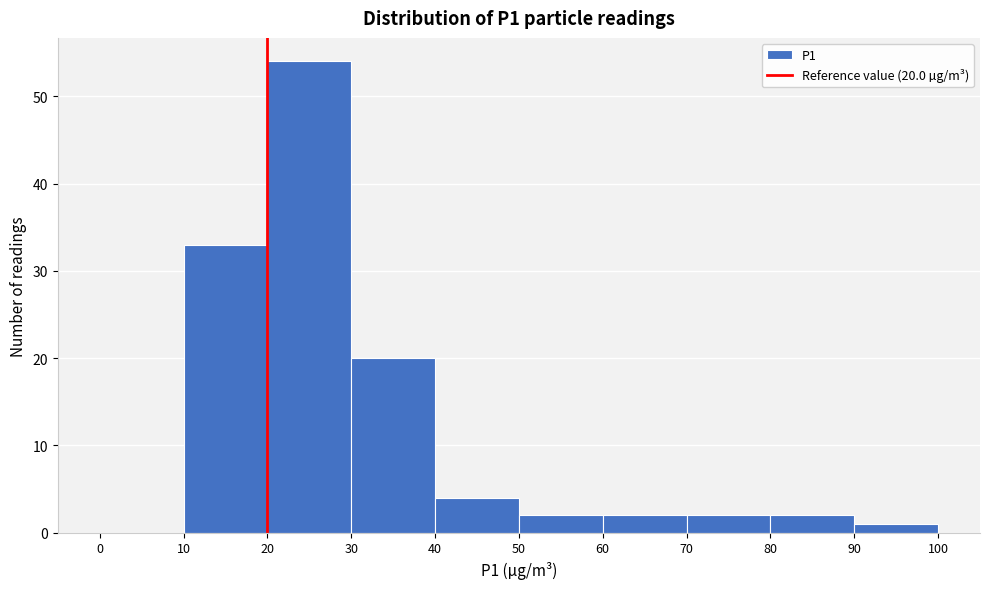

Over which range of the x-axis is the bar tallest?

20 to 30